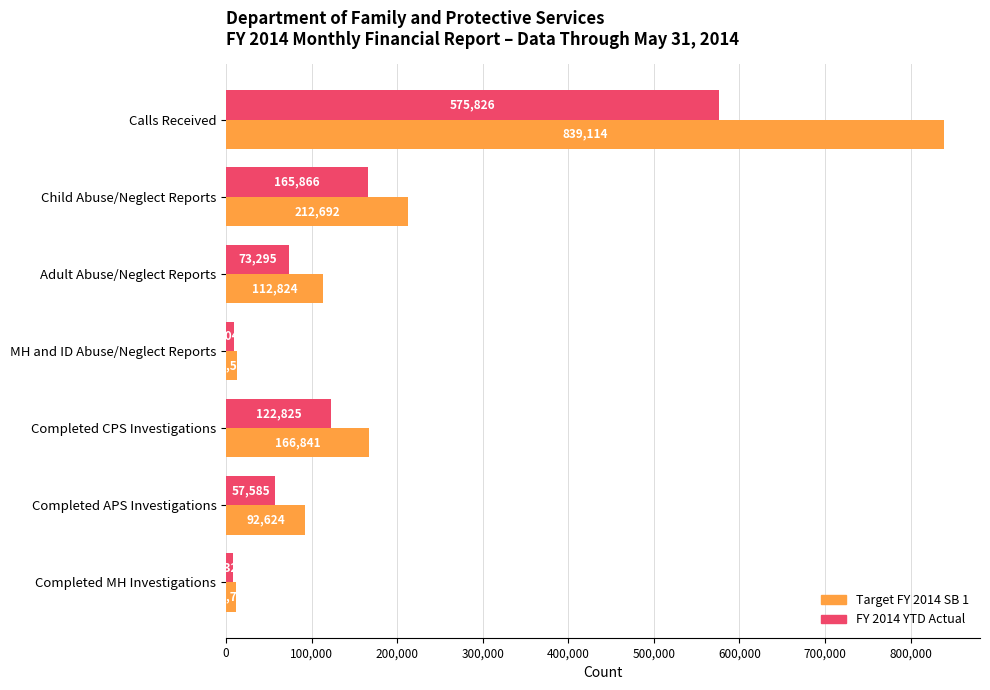

Which series has the largest total across all categories?

Target FY 2014 SB 1